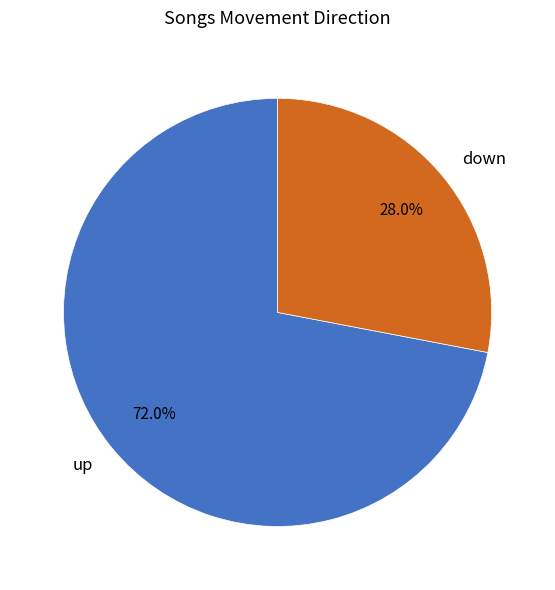

How many segments does this pie chart have?

2